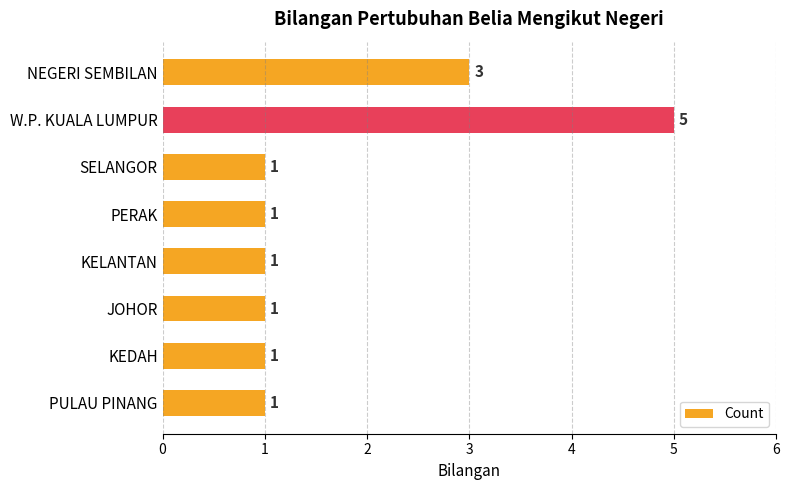

Reading top to bottom, what are all the values shown in this chart?

3	5	1	1	1	1	1	1